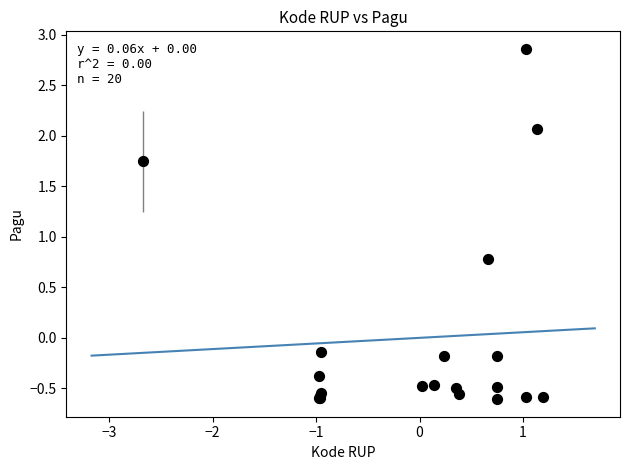

What Y value in the scatter plot is closest to 1?

0.8